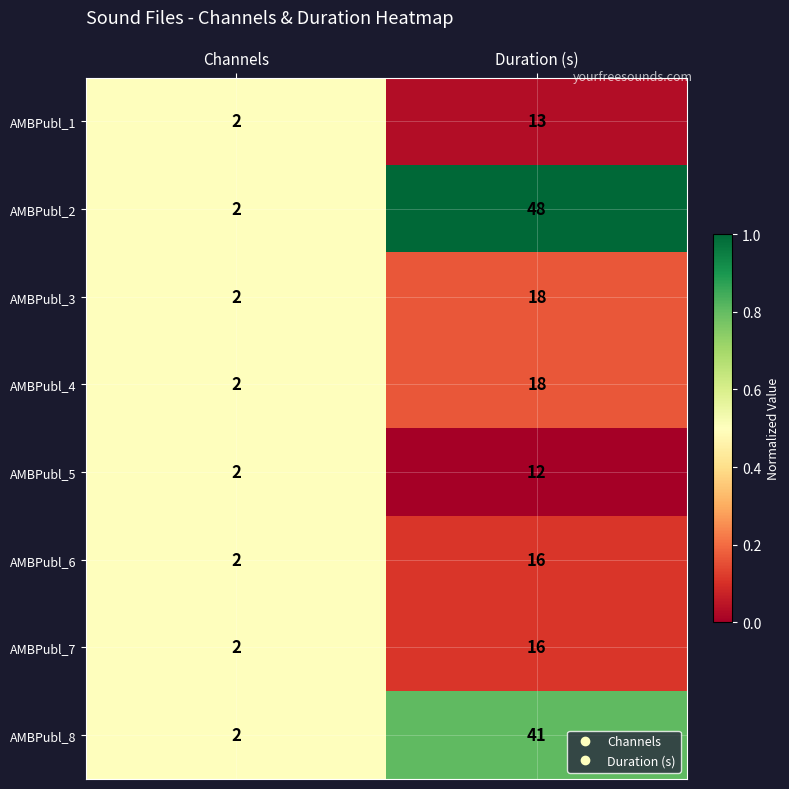

Rank the categories by AMBPubl_4 value from highest to lowest.

Duration (s), Channels